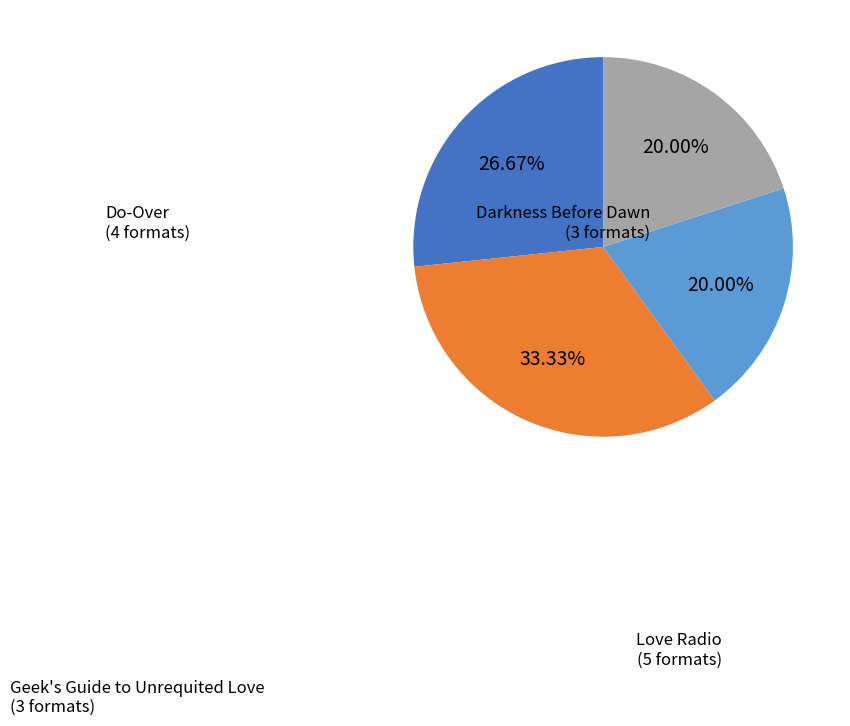

To the nearest percent, what percentage of the pie is Love Radio?

33%